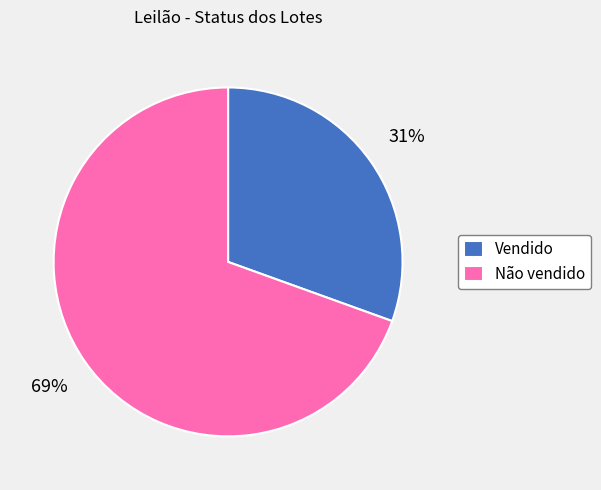

How many slices are in this pie chart?

2